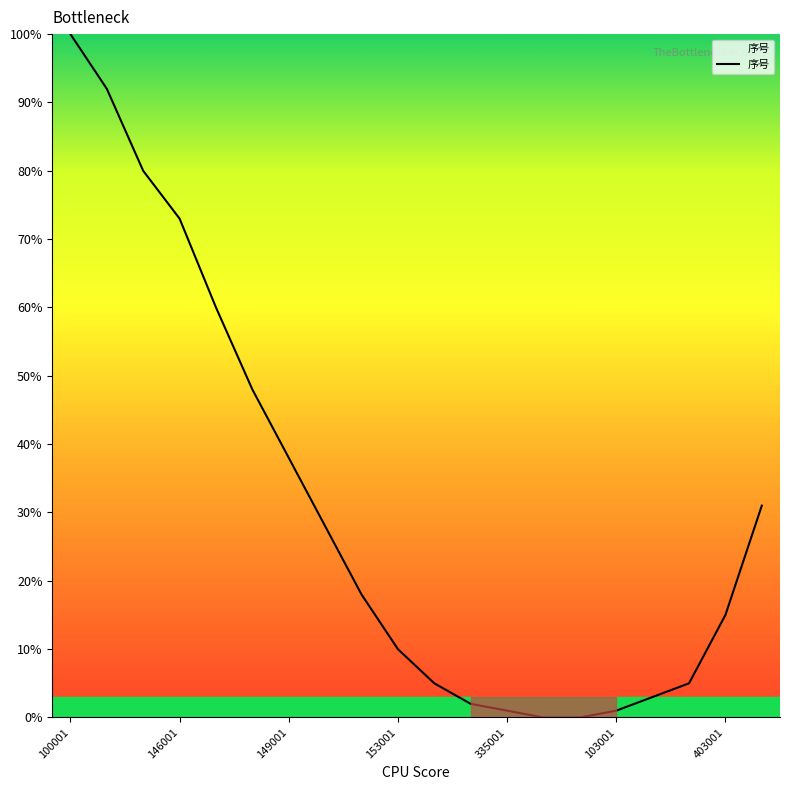

How many lines are shown in the chart?

1